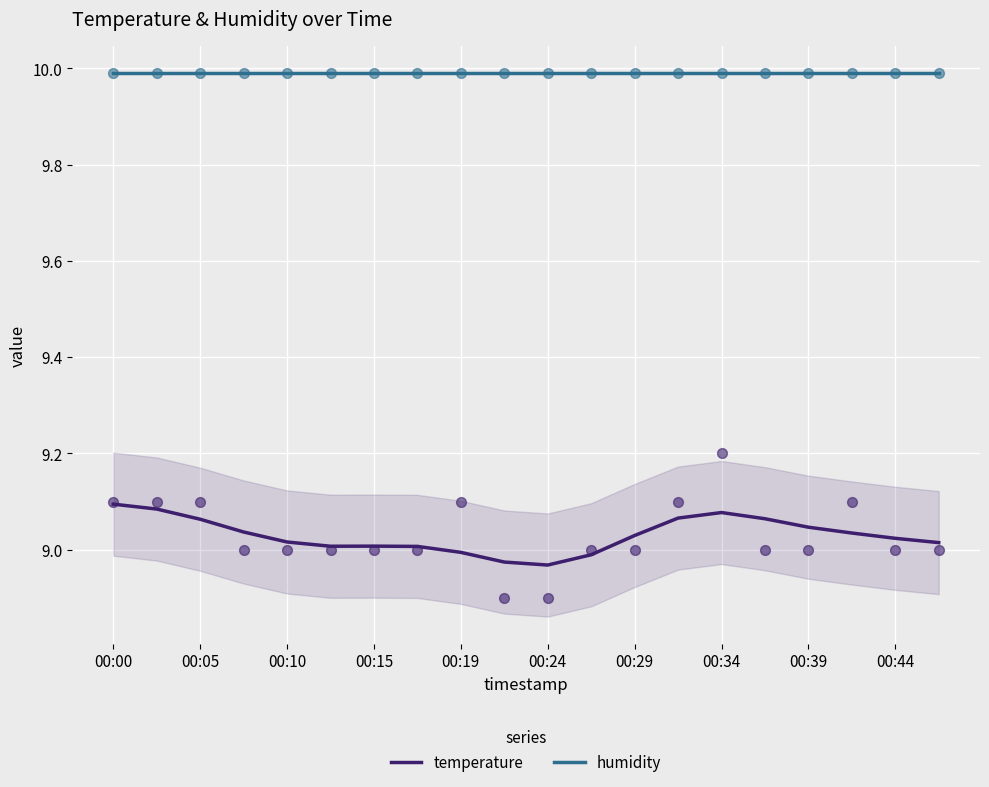

At how many categories does at least one series exceed 9?

20